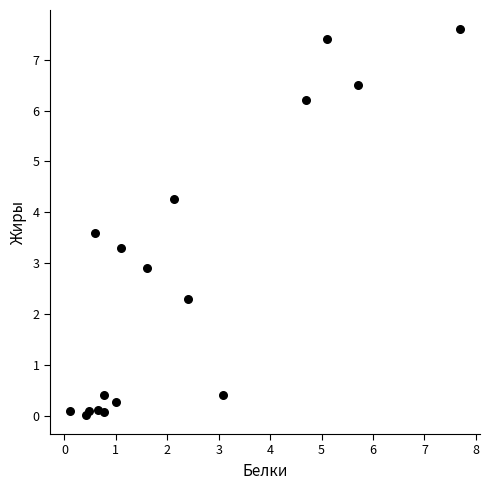

What Y value in the scatter plot is closest to 3?

2.9